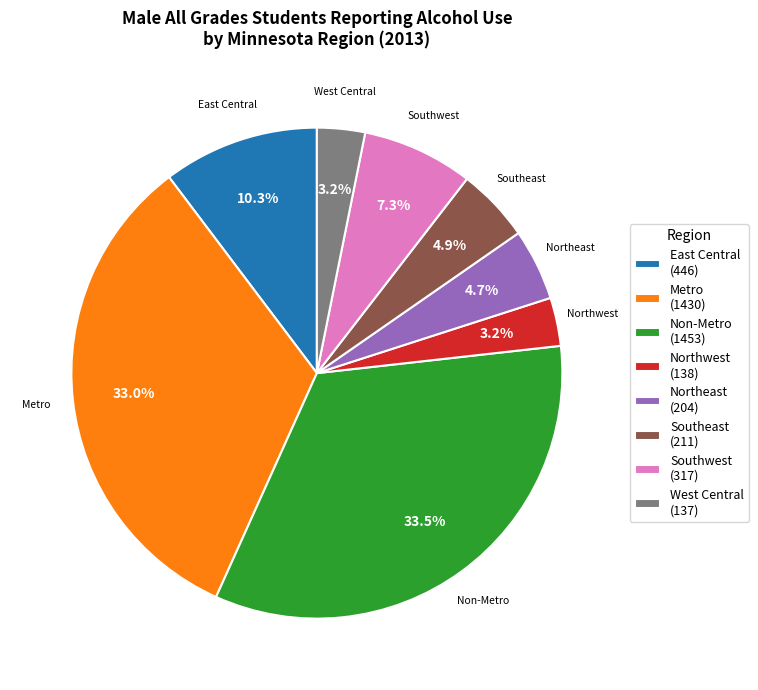

How many segments does this pie chart have?

8